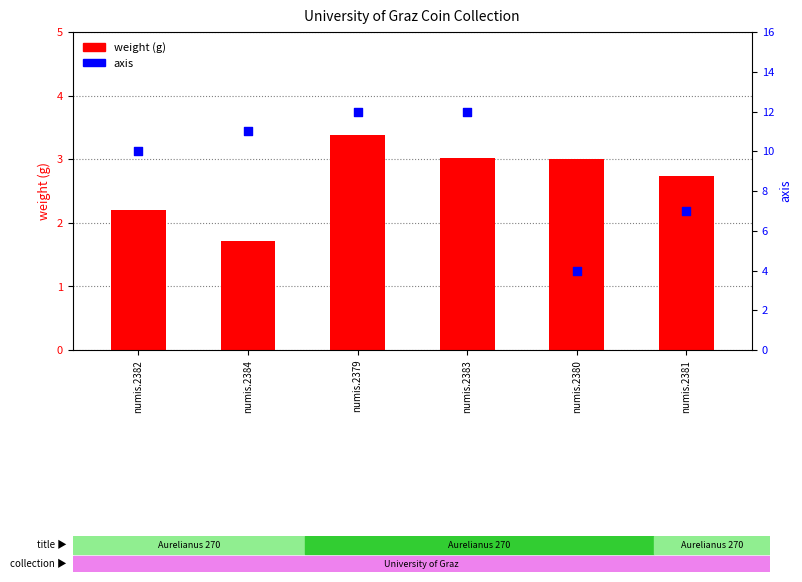

What is the total value across all series at numis.2381?

9.7